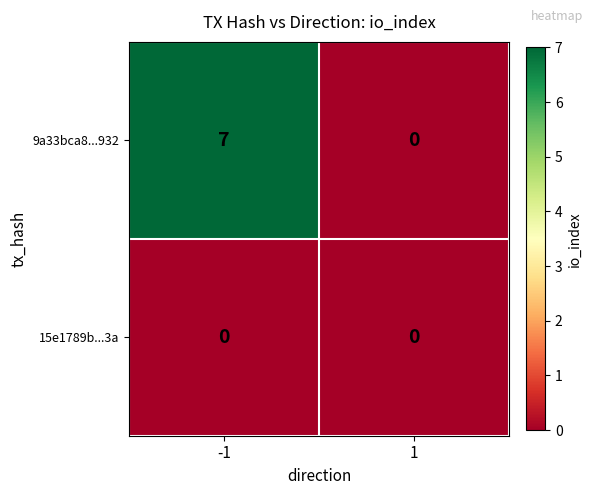

Count the number of categories in the chart.

2